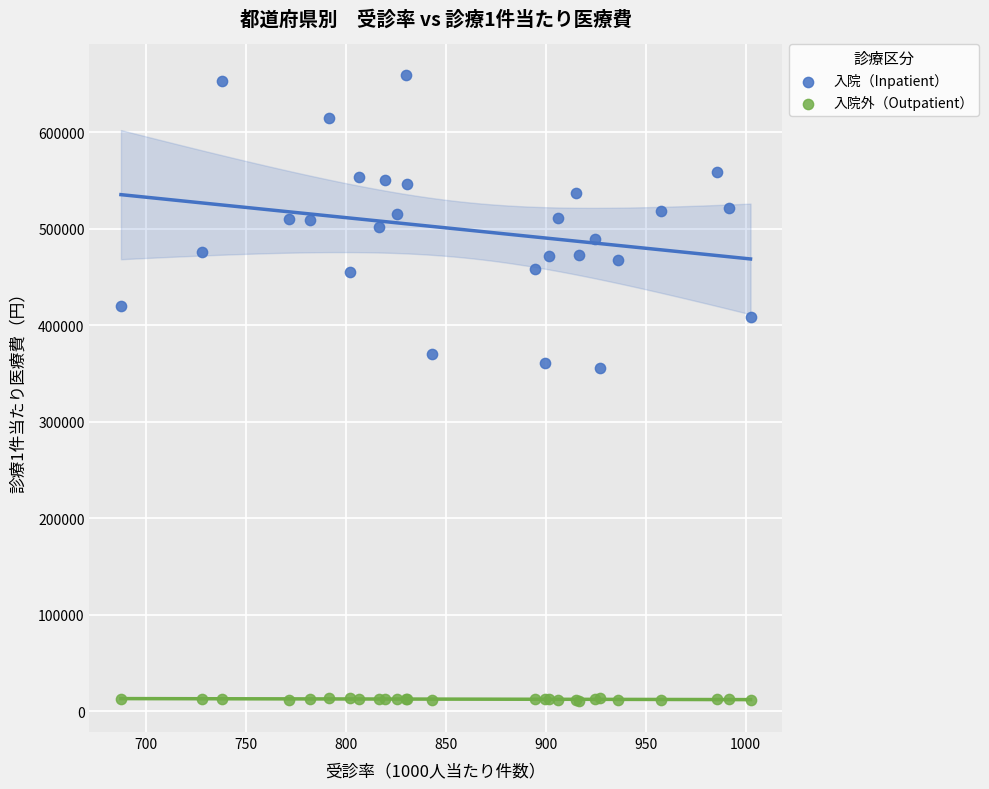

Which series reaches the maximum Y coordinate?

入院（Inpatient）